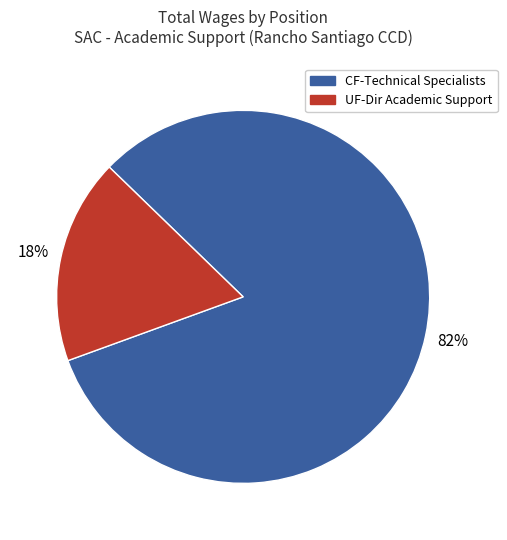

Count the number of slices in the pie.

2